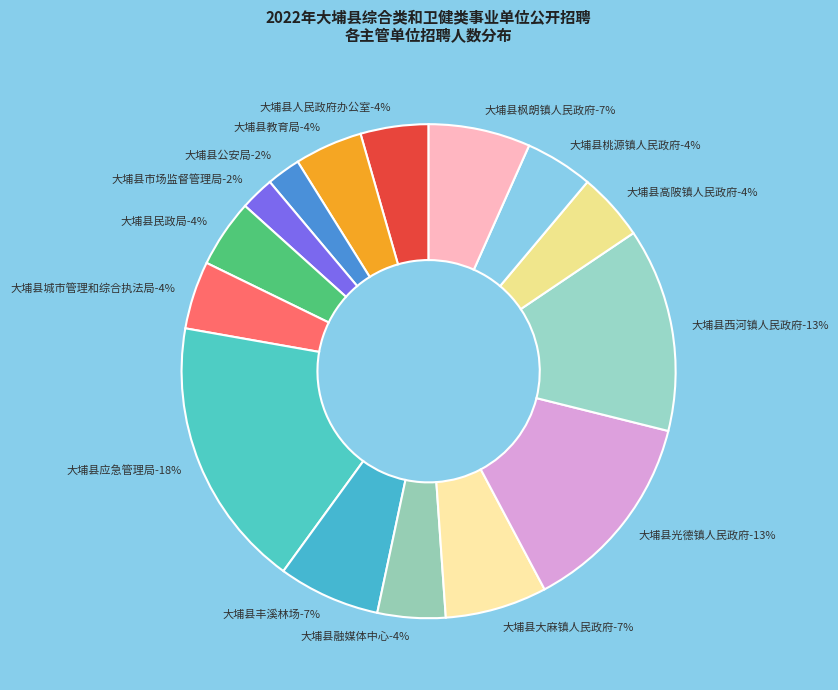

Which category has the smallest portion of the pie?

大埔县公安局